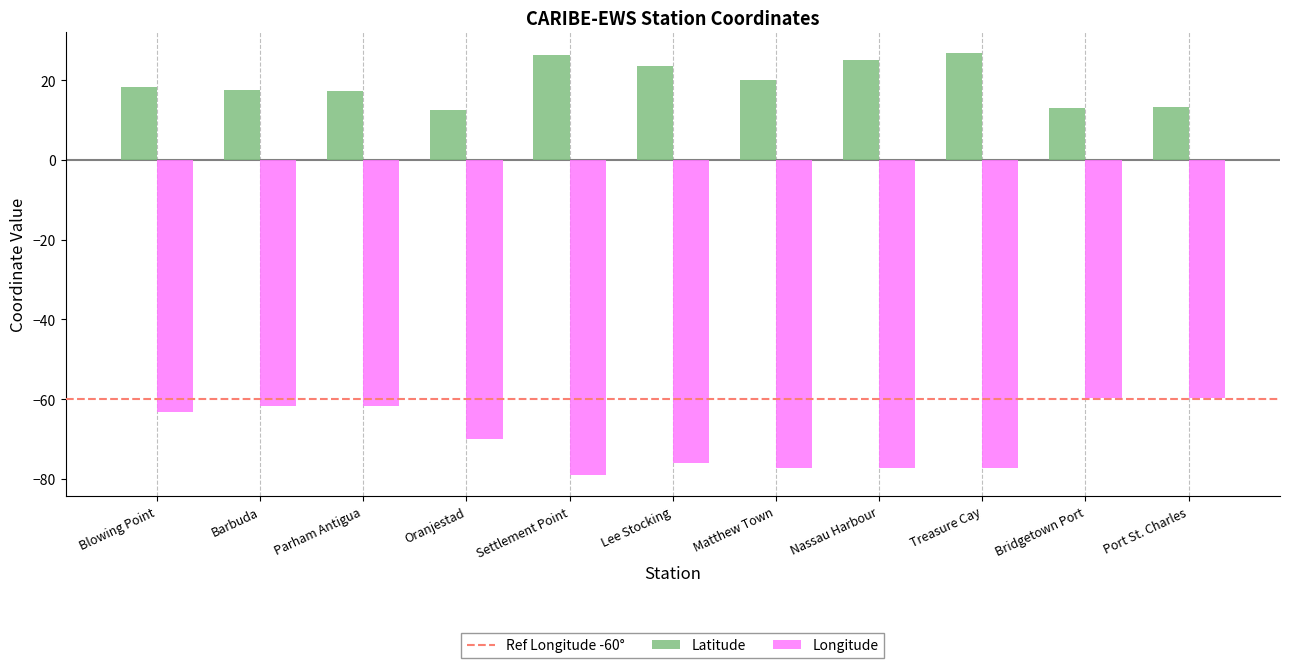

Rank the series at Settlement Point from highest to lowest value.

Latitude, Longitude